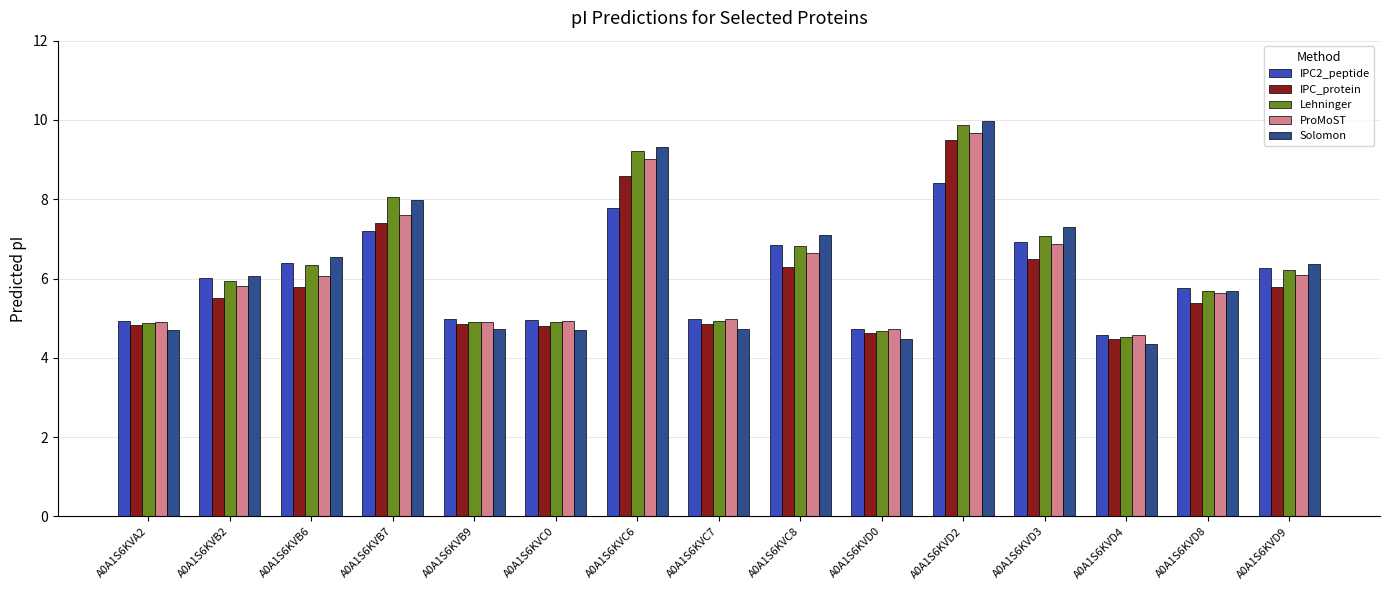

True or false: Solomon has a value of 6.1 at A0A1S6KVB2.

True